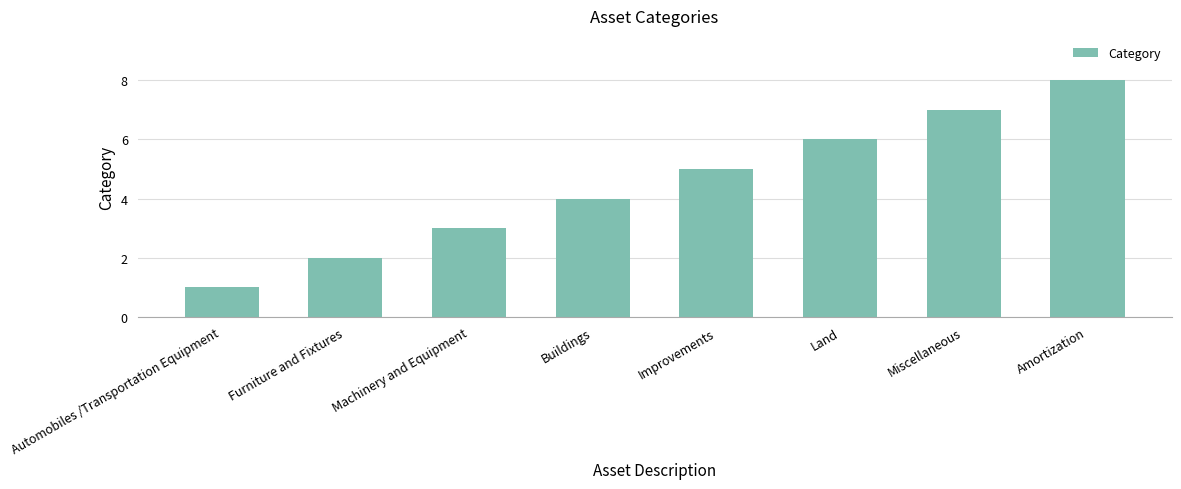

Approximately how many times larger is the value at Buildings compared to Amortization?

0.5